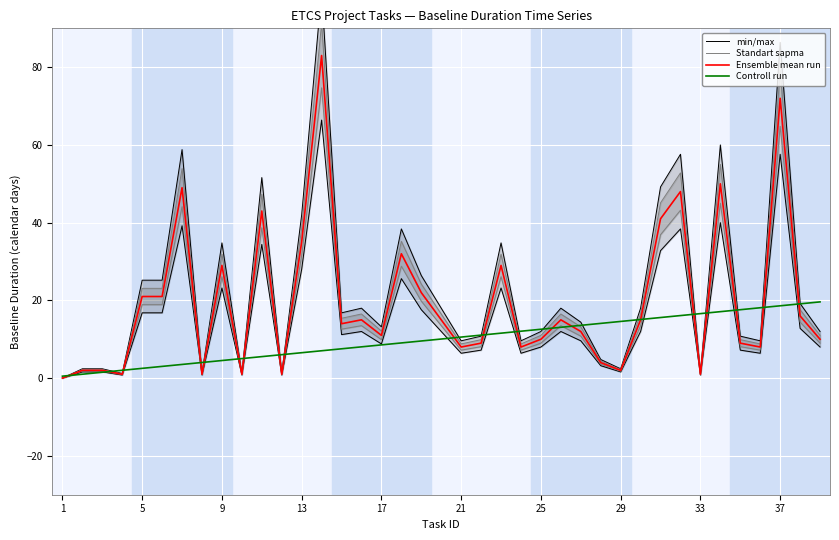

What is the maximum value for Ensemble mean run?

83.0